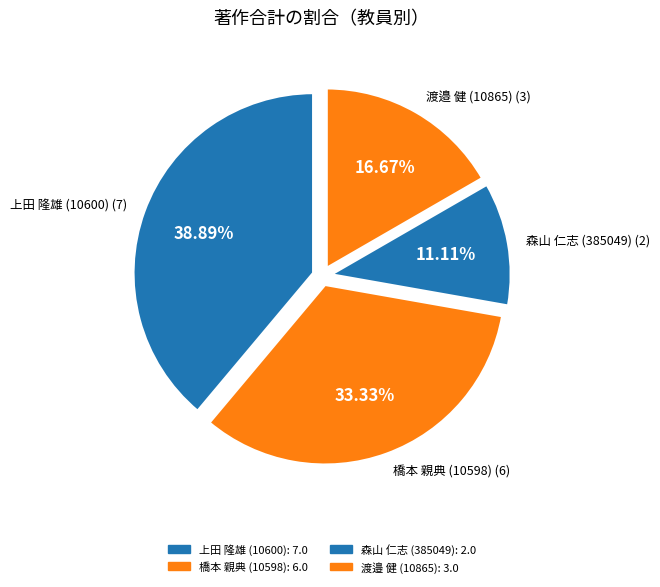

Count the number of slices in the pie.

4